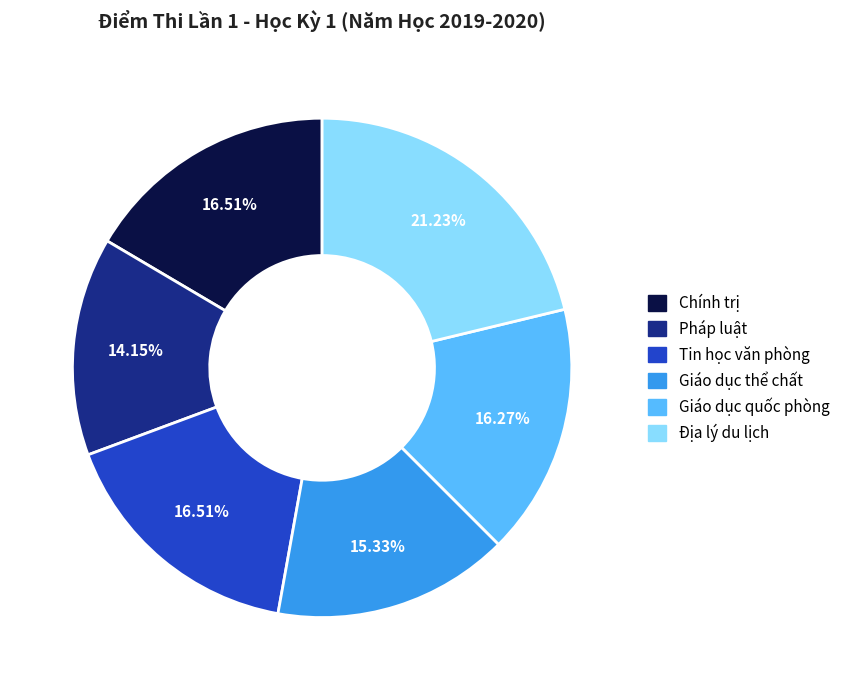

Is it true that Chính trị is 31% of the pie?

False